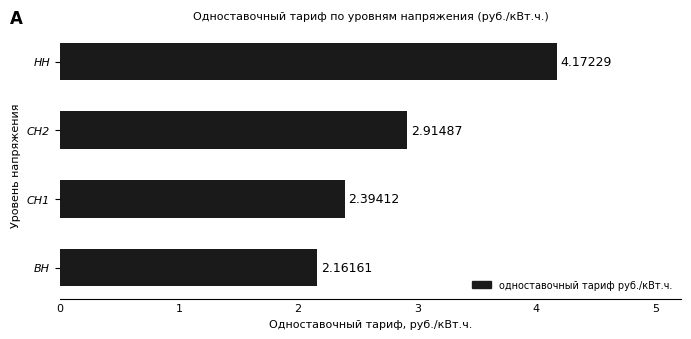

What is the sum of the values at НН and ВН?

6.3